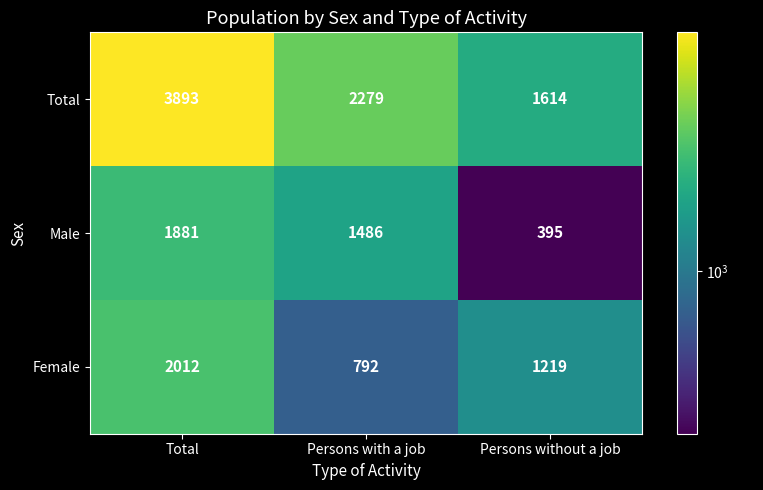

Reading left to right, list all the values displayed in this chart.

Total: Total=3893	Persons with a job=2279	Persons without a job=1614
Male: Total=1881	Persons with a job=1486	Persons without a job=395
Female: Total=2012	Persons with a job=792	Persons without a job=1219